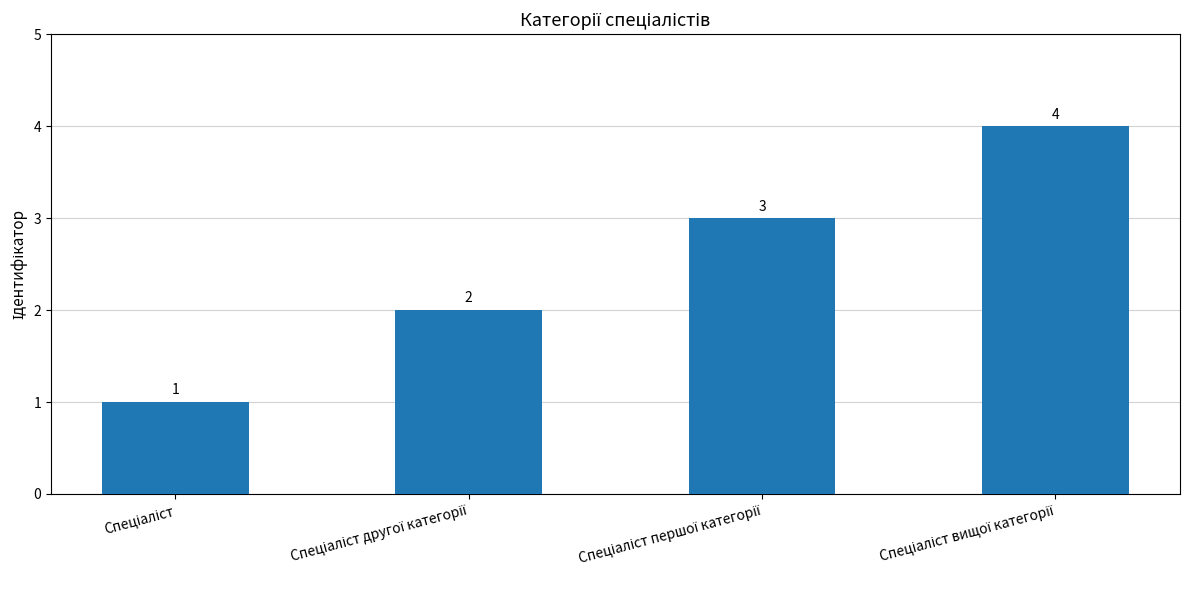

What is the value of the 4th bar from the left?

4